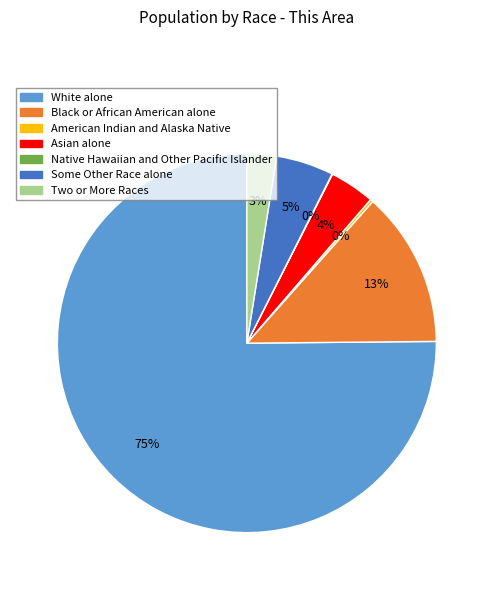

True or false: Black or African American alone accounts for 7% of the total.

False